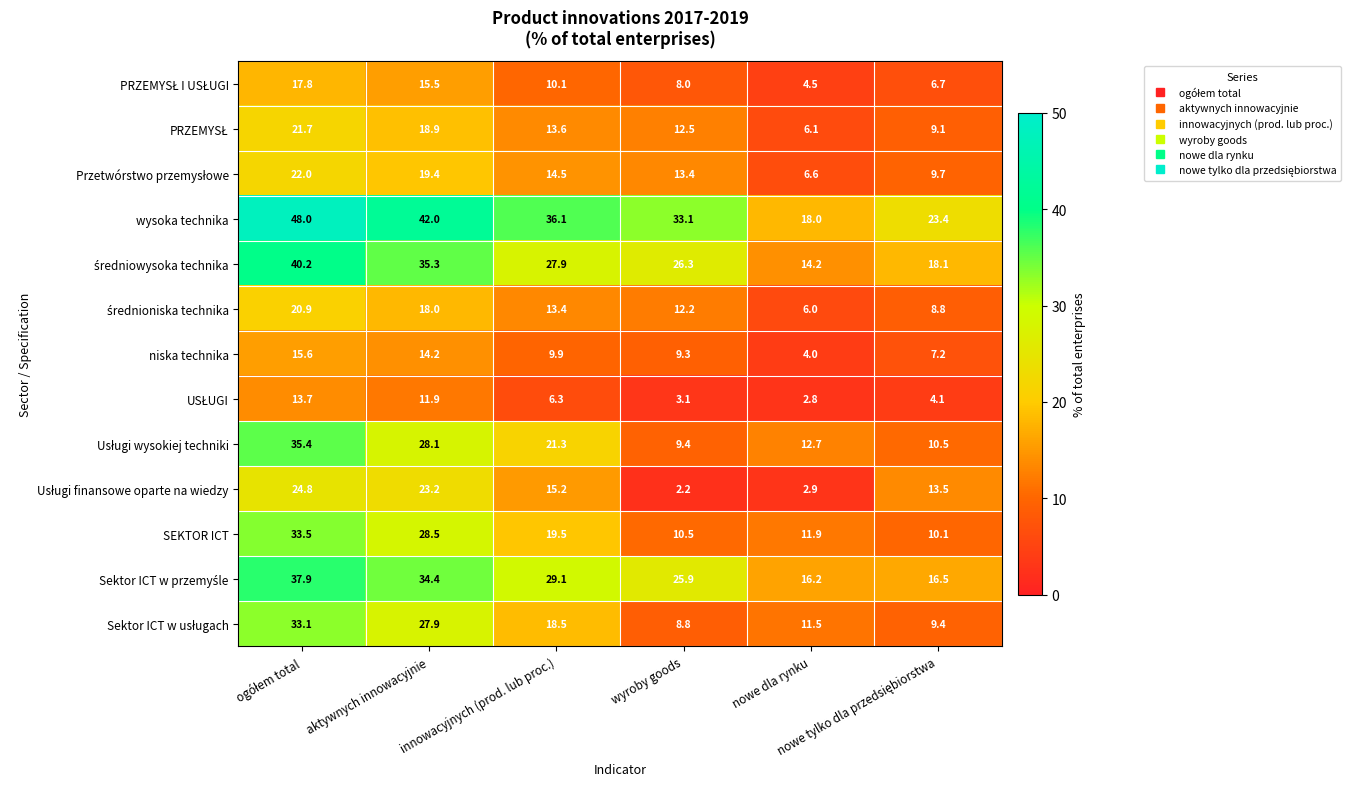

Which series has the widest spread of values?

wysoka technika